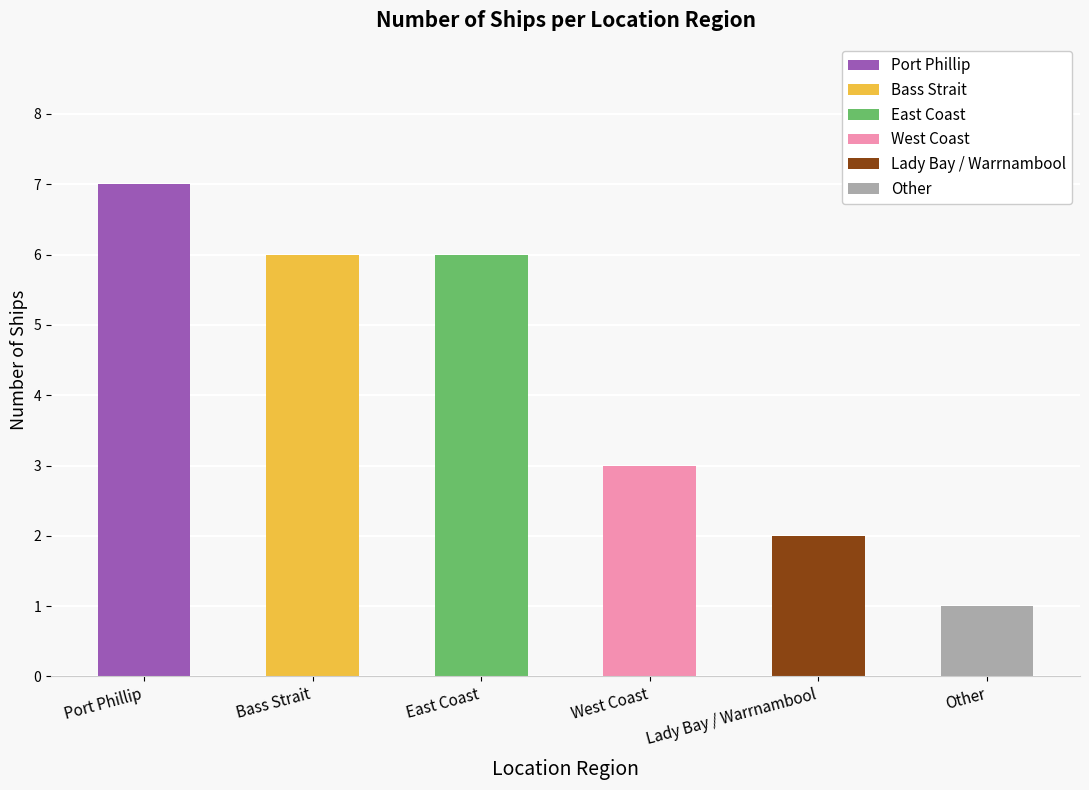

List the labels in order of value, smallest first.

Other, Lady Bay / Warrnambool, West Coast, Bass Strait, East Coast, Port Phillip